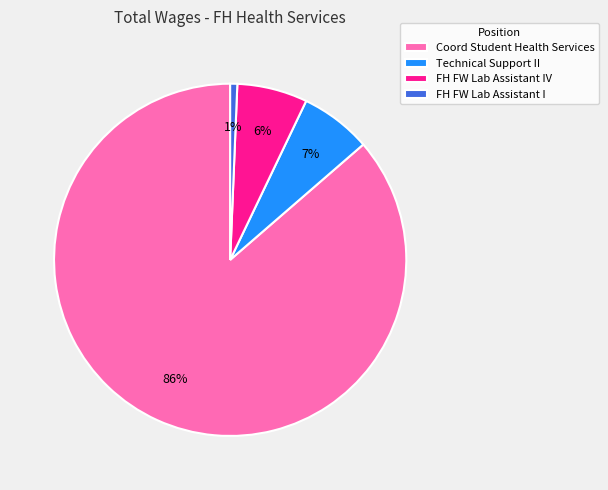

Between FH FW Lab Assistant I and Coord Student Health Services, which is larger?

Coord Student Health Services